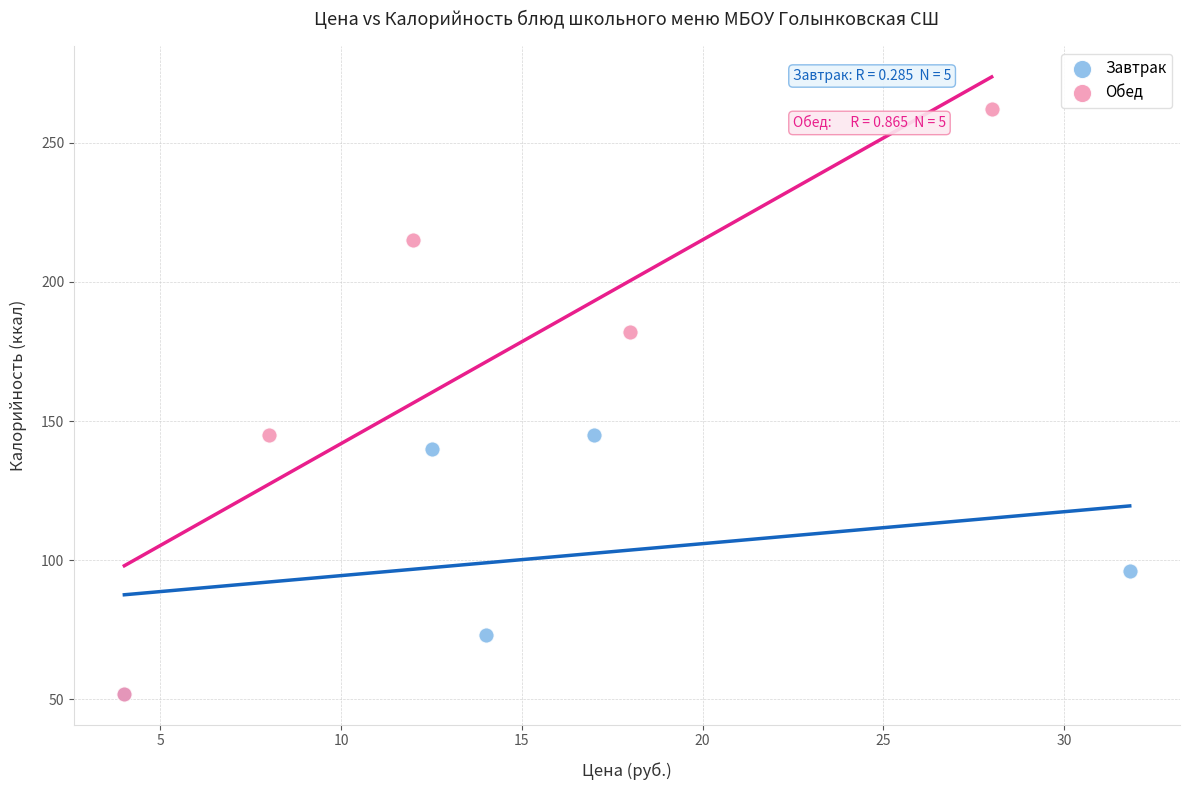

Which series contains the highest Y value?

Обед